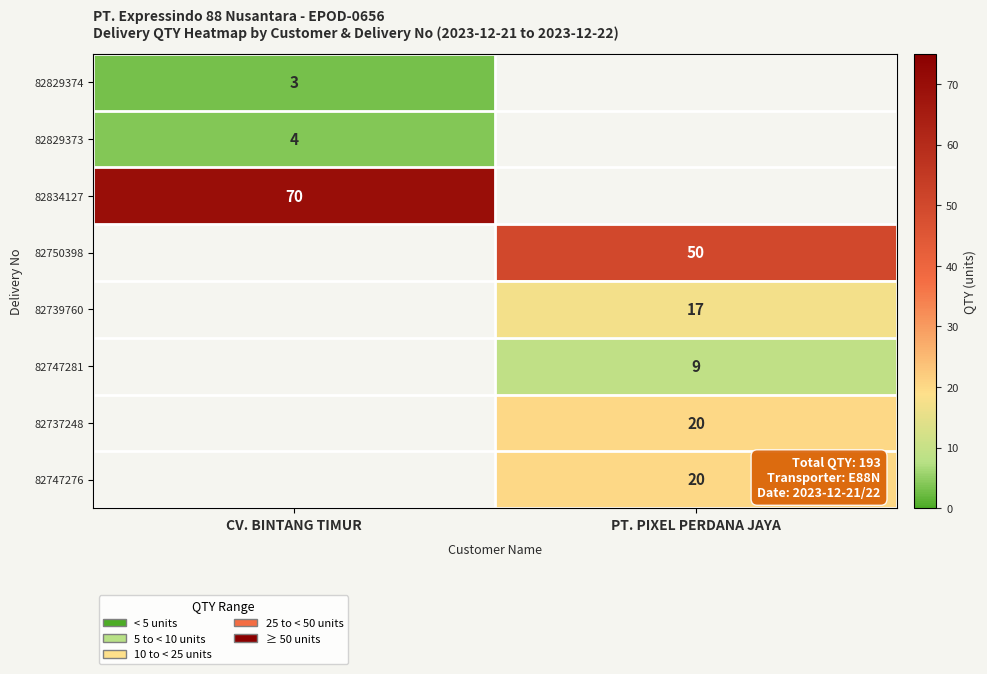

The value of 82834127 at CV. BINTANG TIMUR is 40. True or false?

False